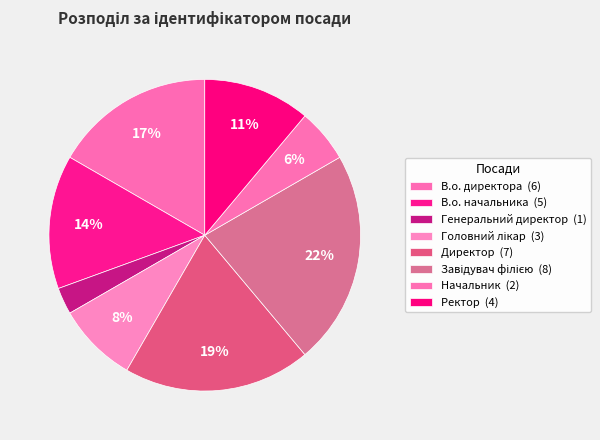

Does В.о. директора account for over 50% of the chart?

No